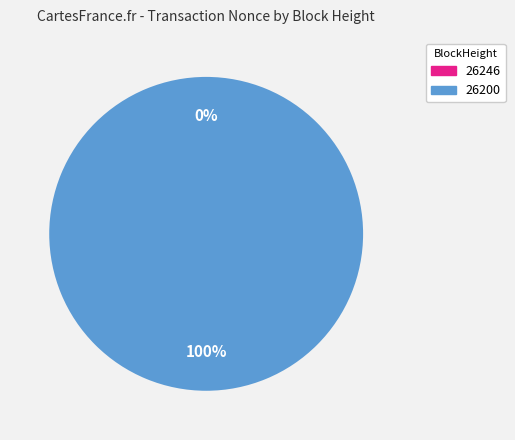

Is it true that 26246 is 0% of the pie?

True